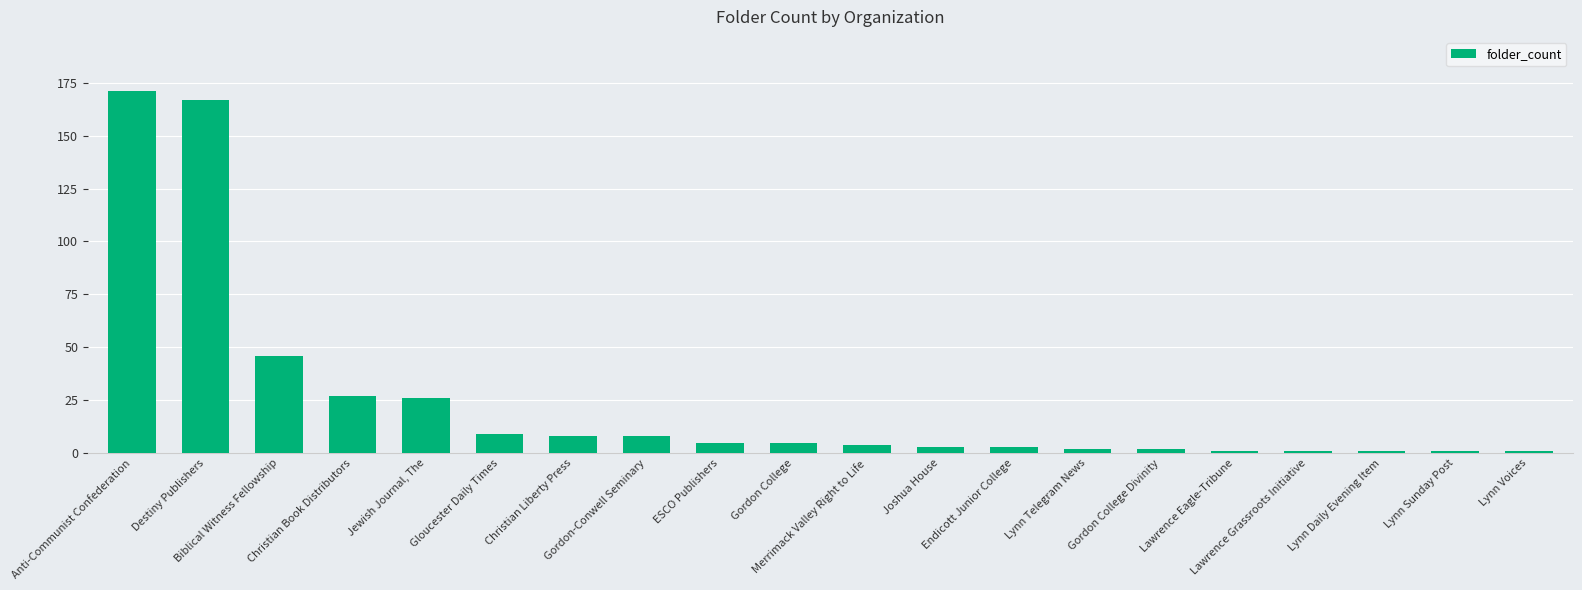

What is the smallest value displayed?

1